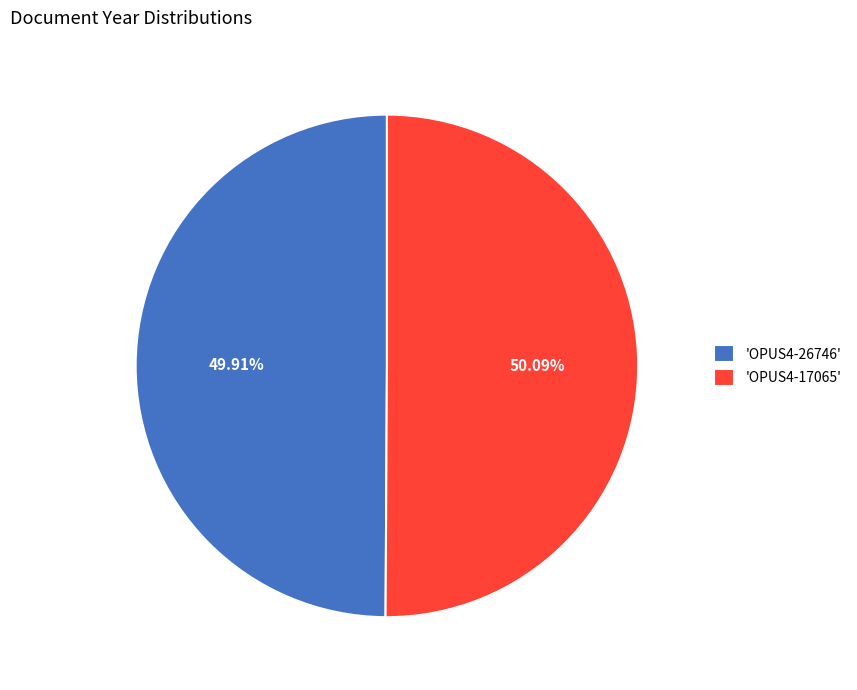

What is the ratio of the value at 'OPUS4-17065' to the value at 'OPUS4-26746'?

1.0